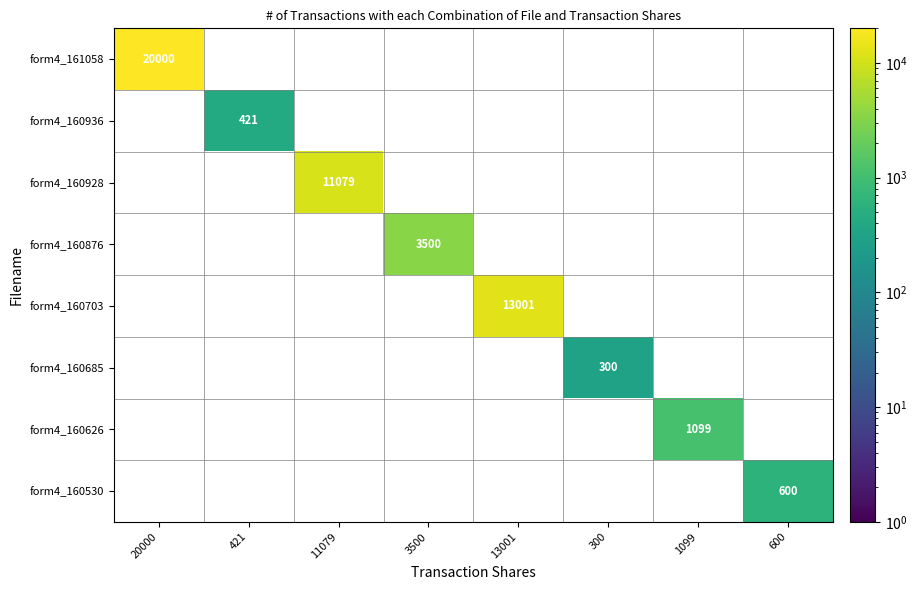

True or false: form4_160928 has a value of 18557 at 11079.

False